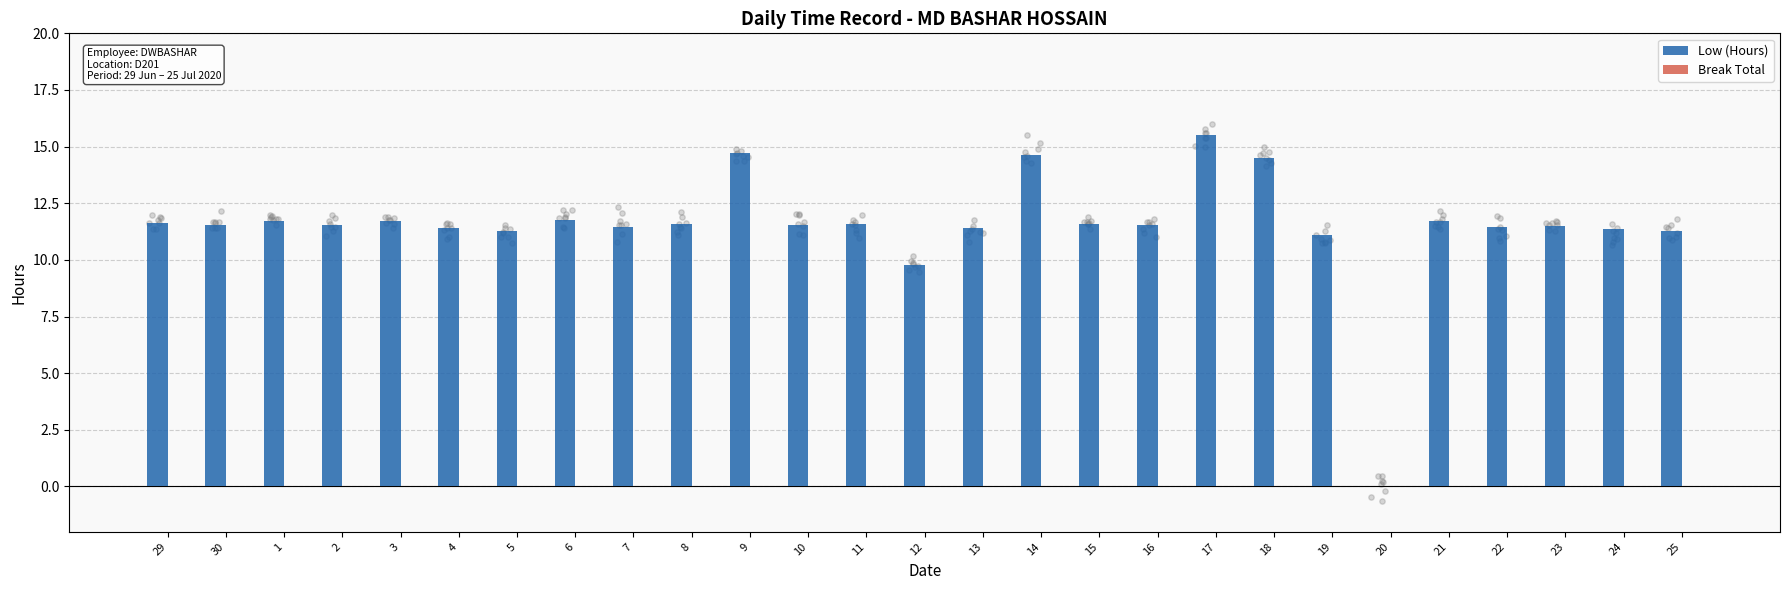

Is the value of Break Total at 9 greater than the value of Low (Hours) at 3?

No